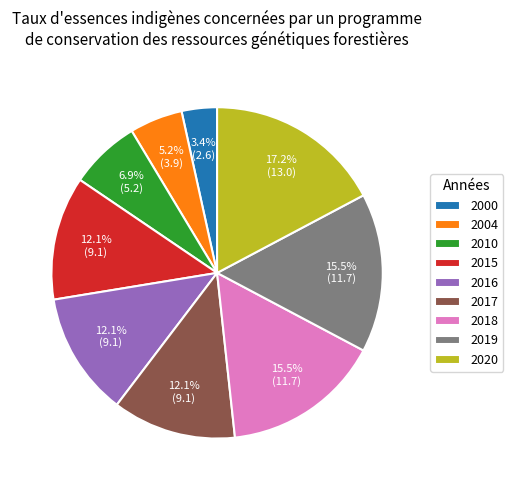

Which category has the biggest portion of the pie?

2020